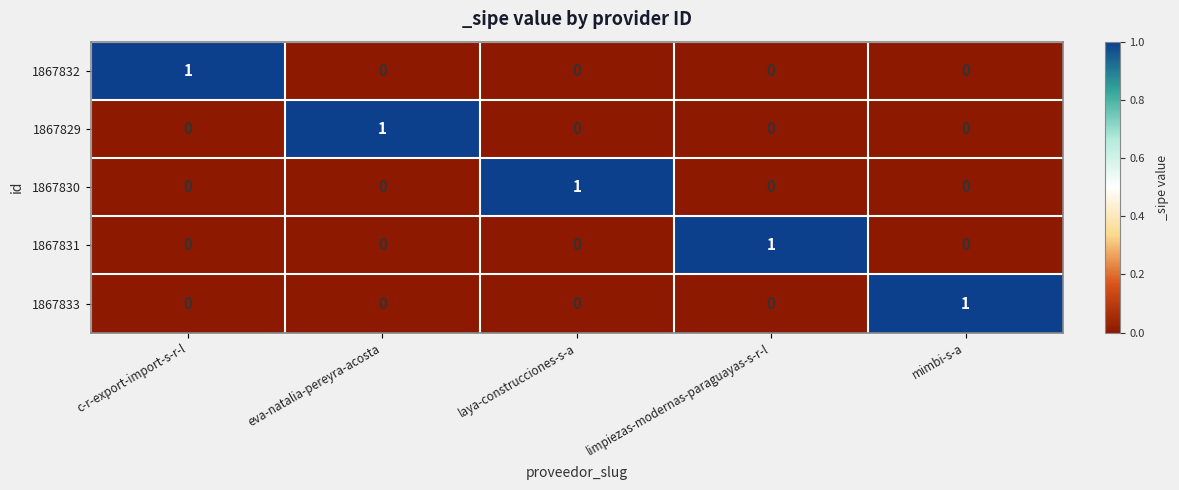

Count the 1867832 values in the range 0 to 1.

5